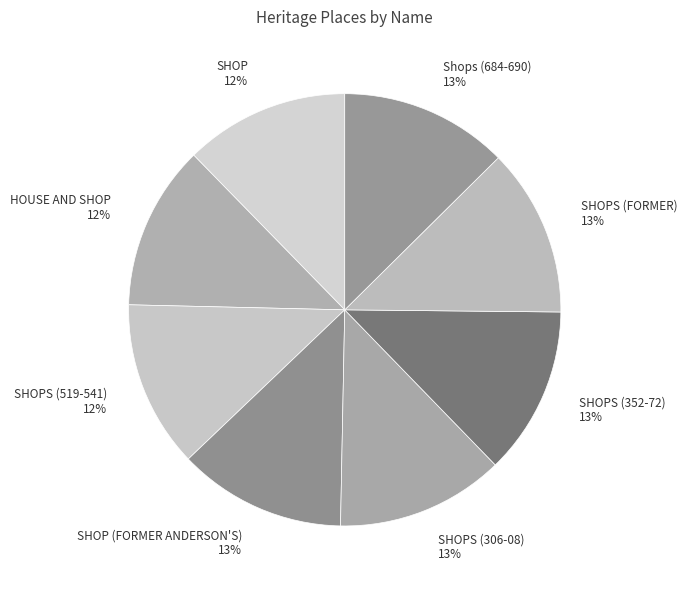

Does any single category account for the majority?

No